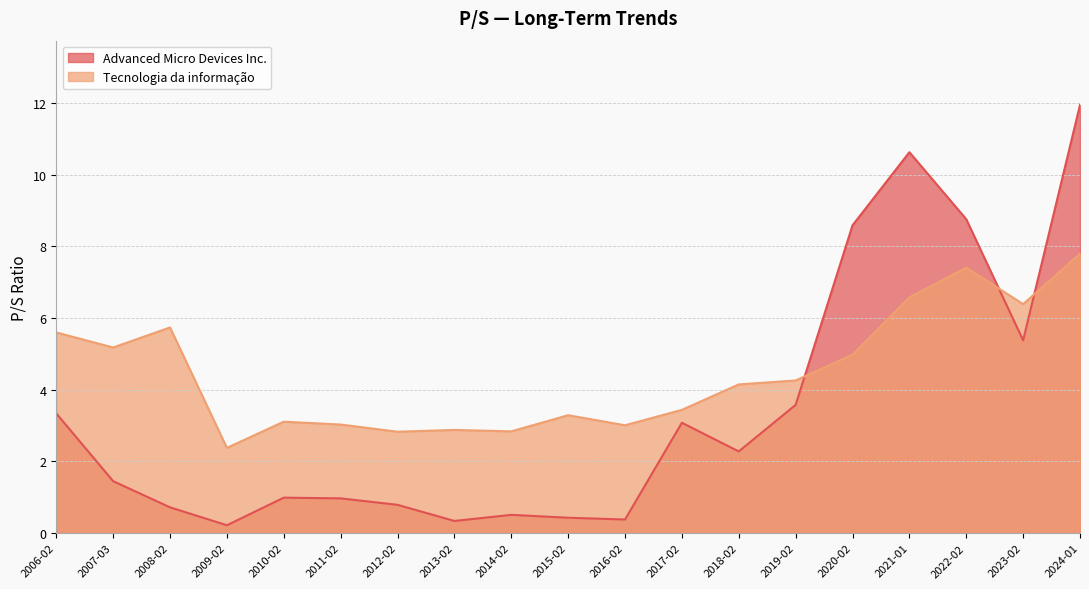

Rank the series by their average value, from lowest to highest.

Advanced Micro Devices Inc., Tecnologia da informação